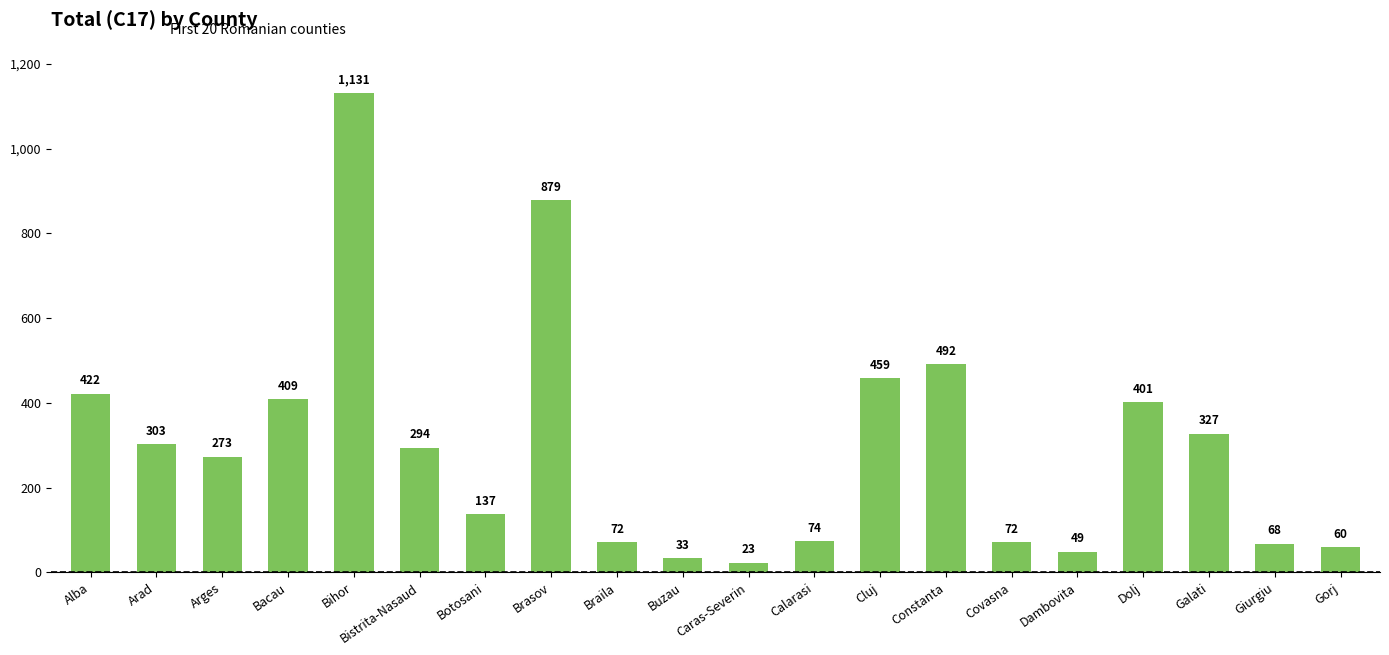

What is the value of the 10th bar from the left?

33